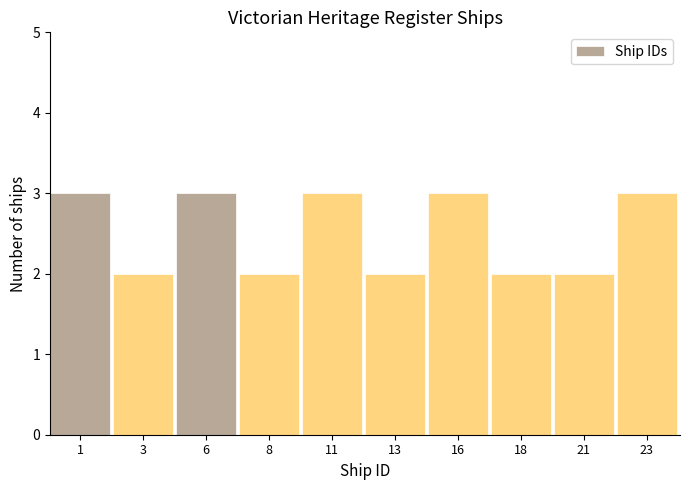

Reading left to right, list all the values displayed in this chart.

1=3	3=2	6=3	8=2	11=3	13=2	16=3	18=2	21=2	23=3